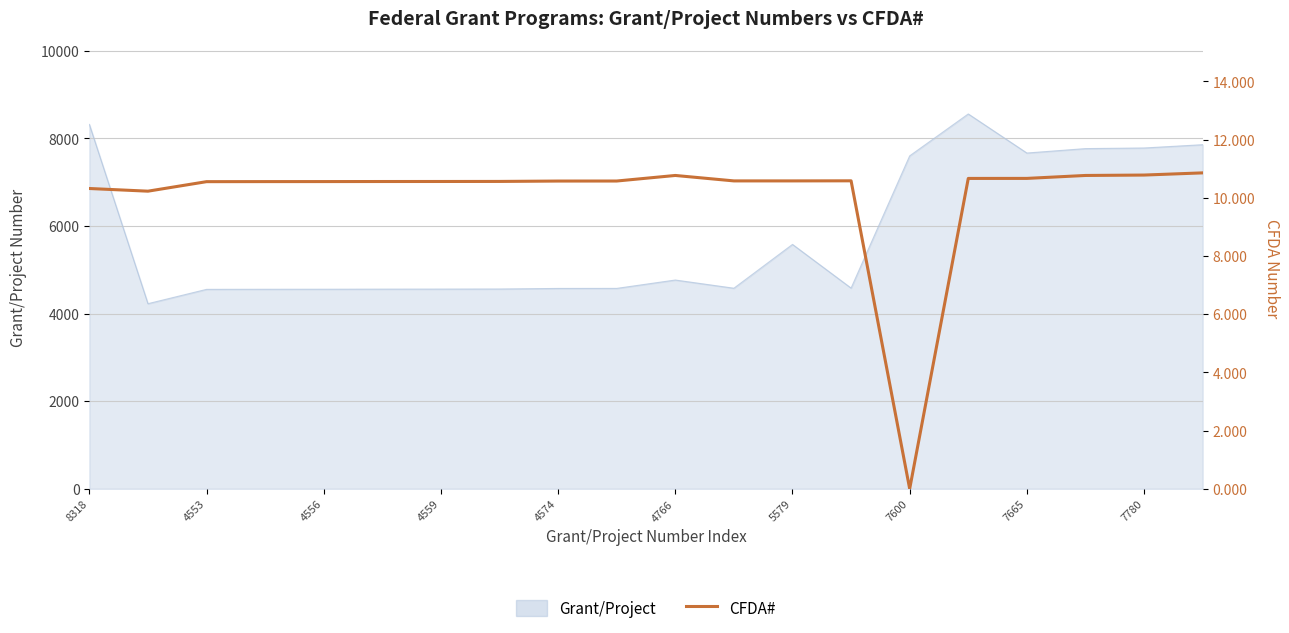

What is the value of the 19th point from the left?

10.8